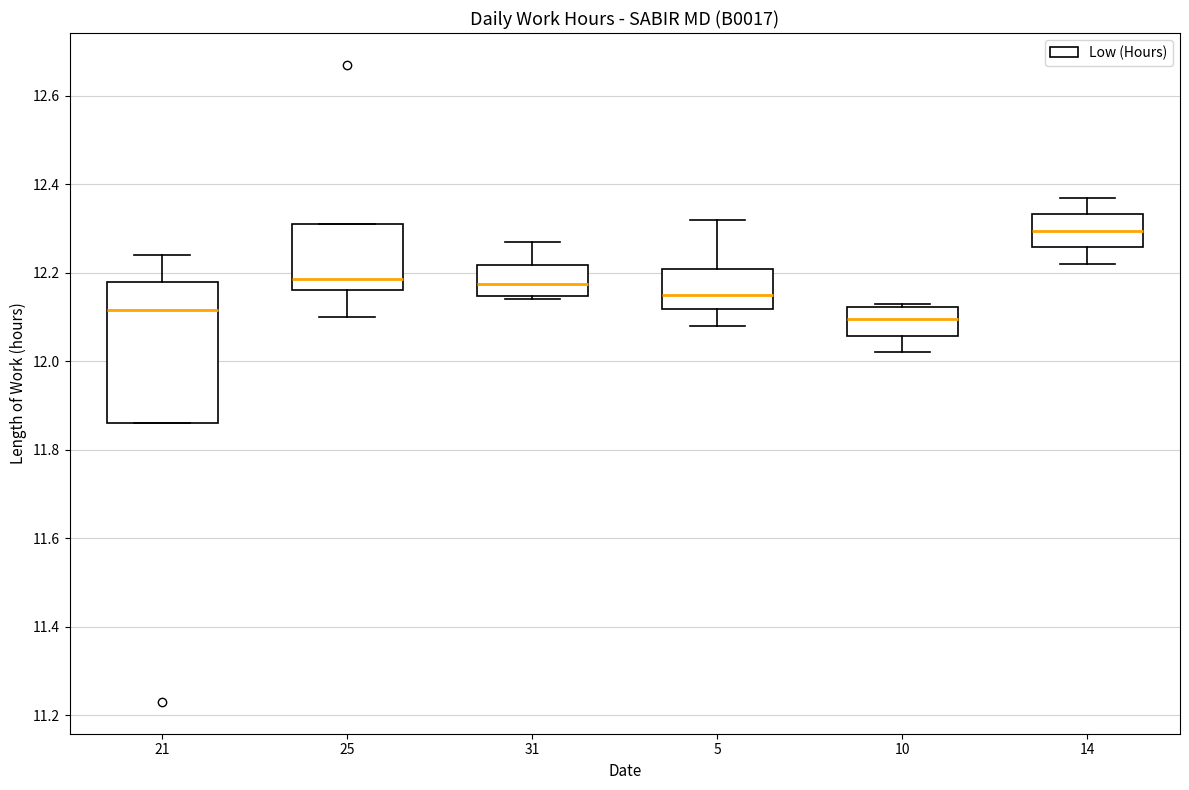

Reading left to right, transcribe this box plot: for each box, give where its median line is, the range the box spans, and where its two whiskers end, as read against the y-axis. The values are not printed on the chart, so give them approximately, as read against the axis.

21: median 12.12, box 11.86 to 12.18, whiskers 11.86 to 12.24
25: median 12.18, box 12.16 to 12.32, whiskers 12.10 to 12.32
31: median 12.18, box 12.14 to 12.22, whiskers 12.14 (just below the box's lower edge) to 12.28
5: median 12.16, box 12.12 to 12.20, whiskers 12.08 to 12.32
10: median 12.10, box 12.06 to 12.12, whiskers 12.02 to 12.14
14: median 12.30, box 12.26 to 12.34, whiskers 12.22 to 12.38